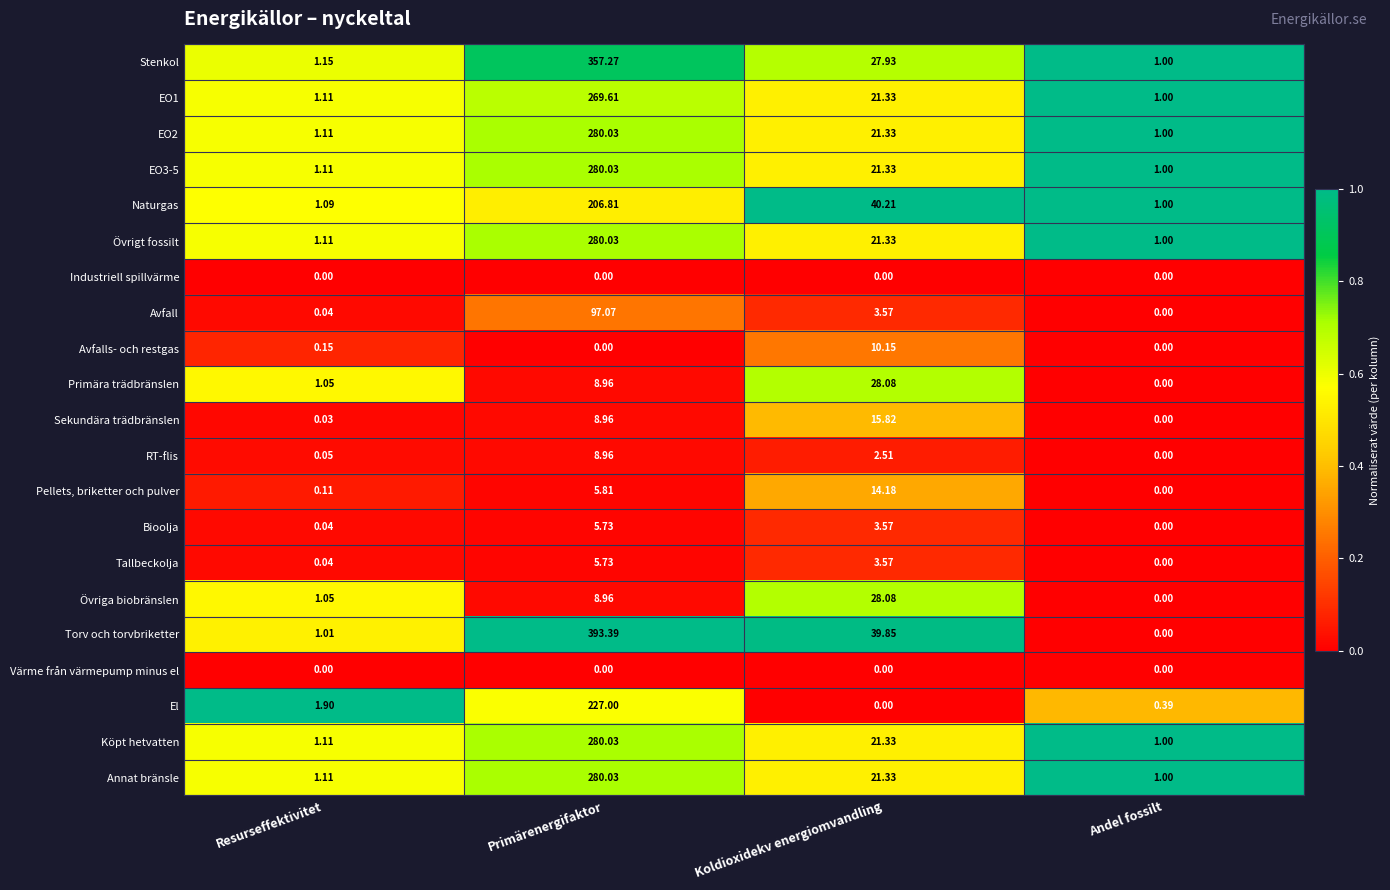

Rank the categories by Bioolja value from highest to lowest.

Primärenergifaktor, Koldioxidekv energiomvandling, Resurseffektivitet, Andel fossilt